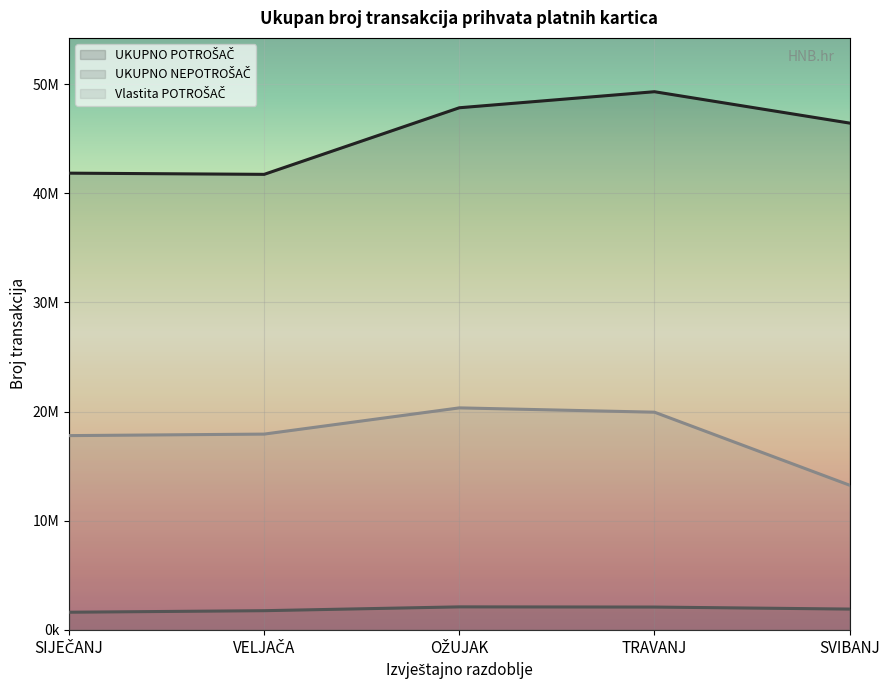

What value does the UKUPNO NEPOTROŠAČ series have at OŽUJAK?

2112556